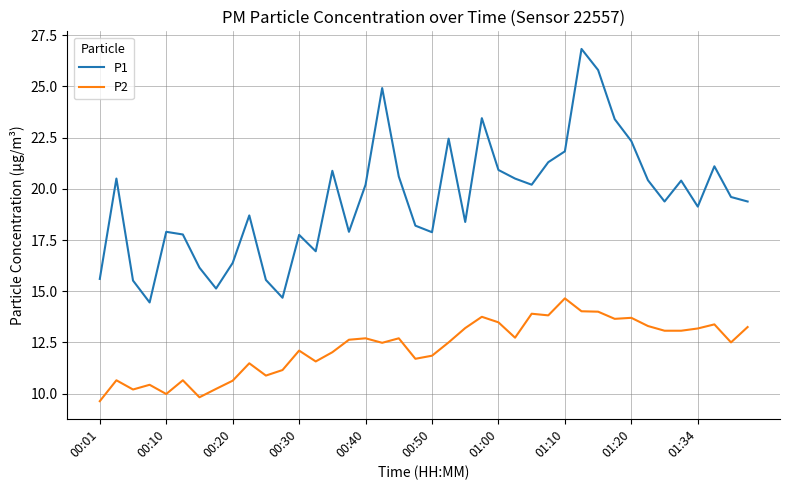

Which series has the largest total across all categories?

P1